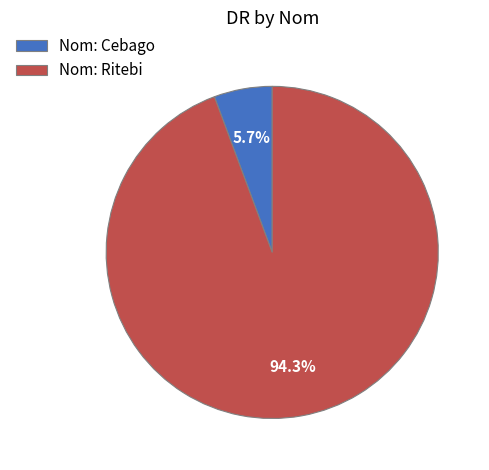

Count the number of slices in the pie.

2